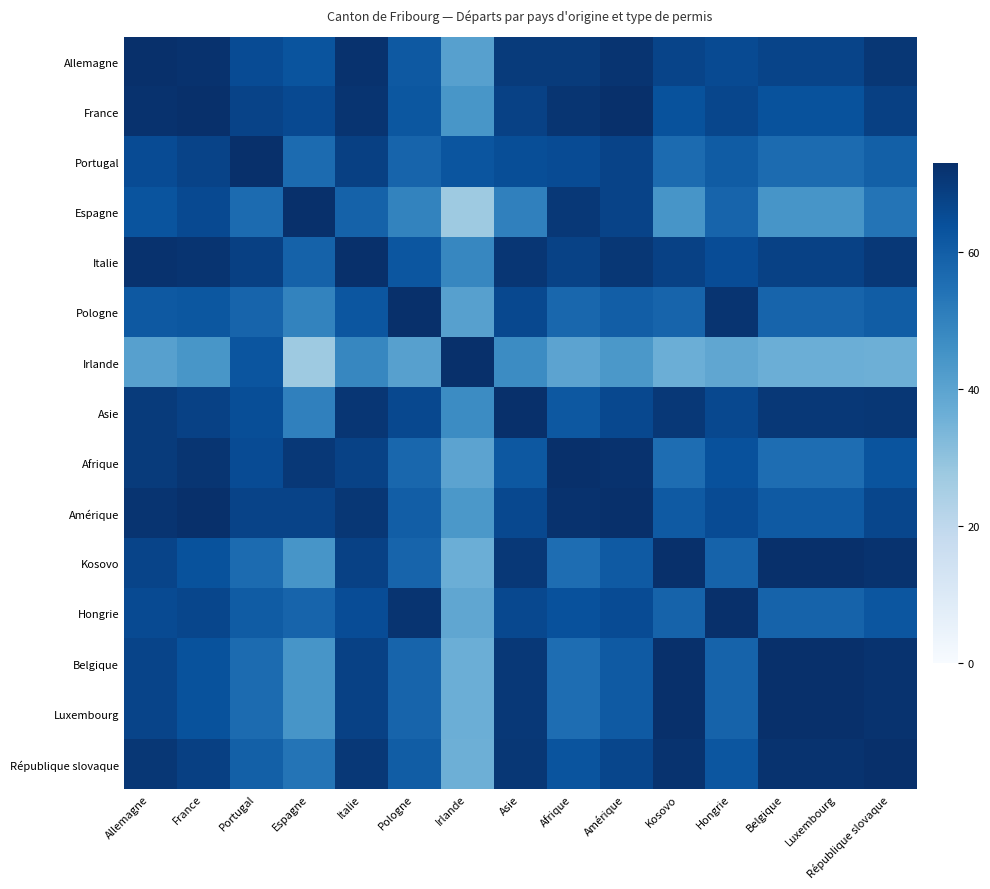

Between Asie and France, which is larger?

France